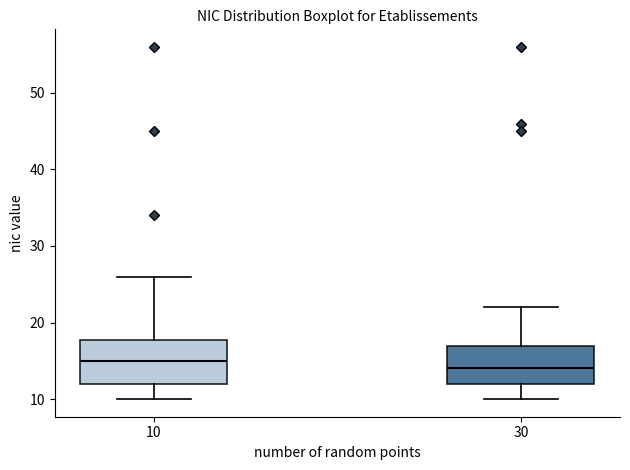

Where does the upper whisker of the box at x = 10 end on the y-axis? The values are not printed on the chart, so give them approximately, as read against the axis.

26